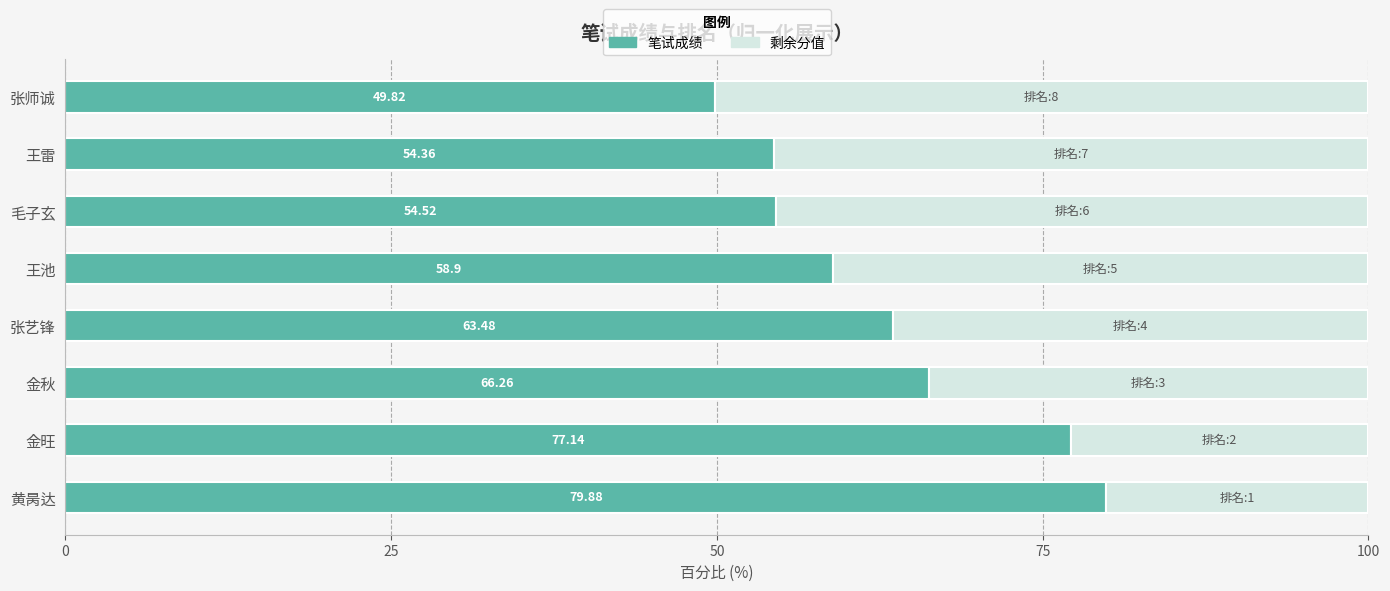

What is the total value across all series at 王雷?

100.0